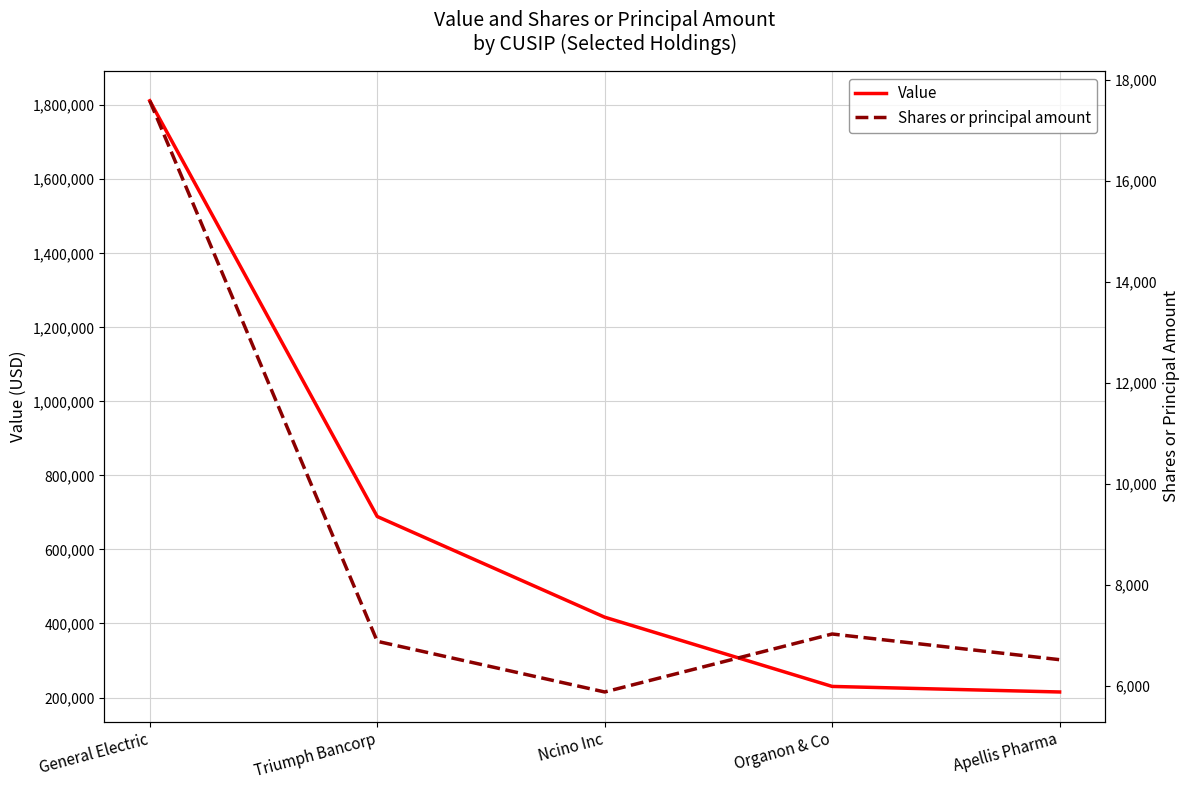

Is this an area chart (filled region under the line)?

No